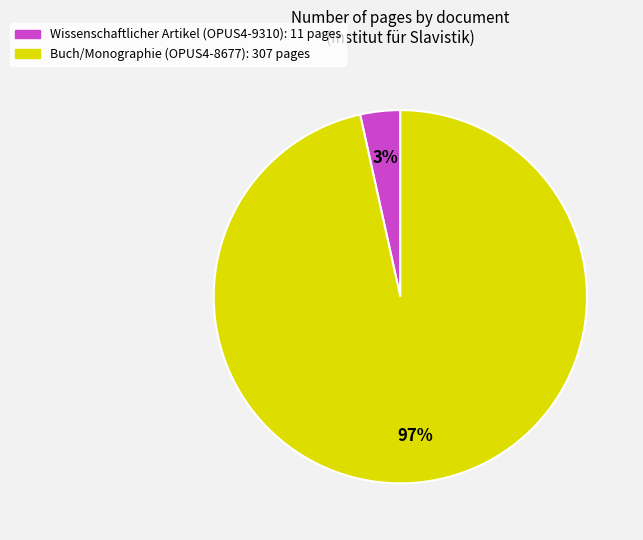

To the nearest percent, what is the average slice percentage?

50%